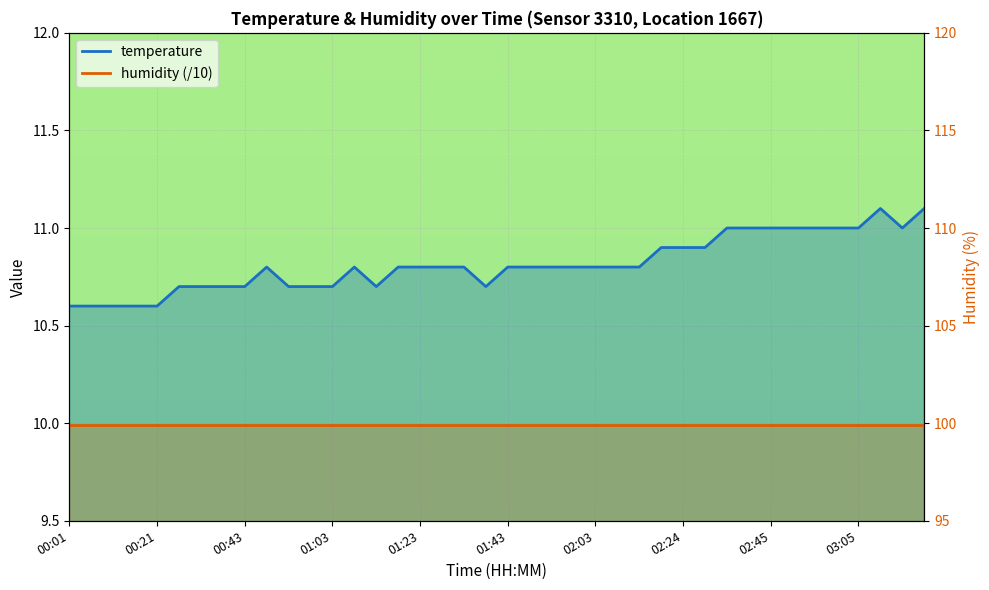

How many points are lower than both their immediate neighbors (excluding endpoints)?

3